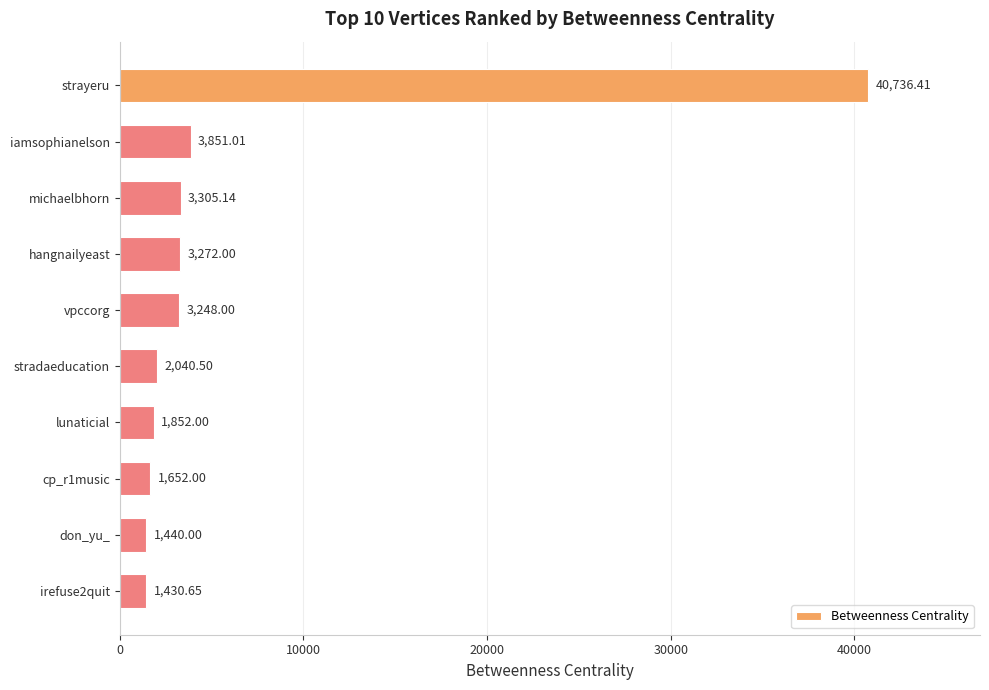

List the labels in order of value, largest first.

strayeru, iamsophianelson, michaelbhorn, hangnailyeast, vpccorg, stradaeducation, lunaticial, cp_r1music, don_yu_, irefuse2quit